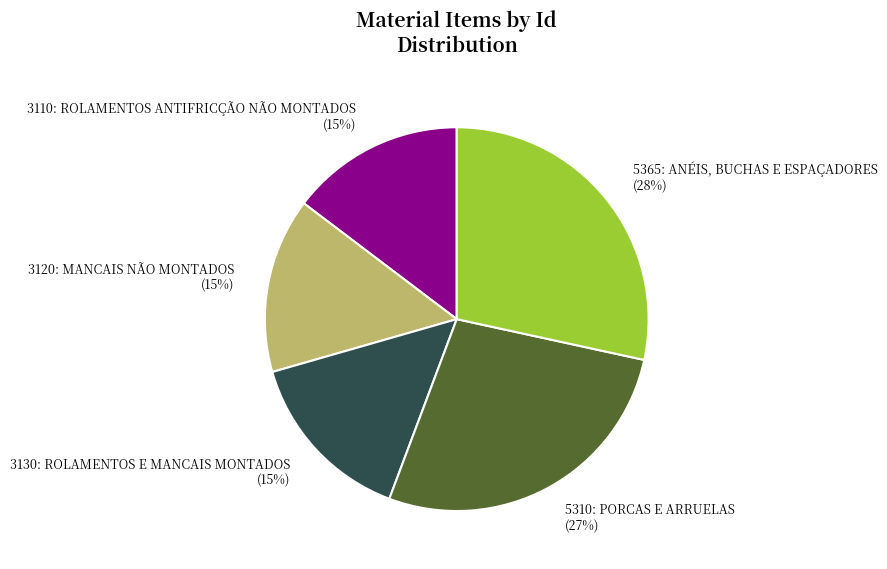

Does any single category account for the majority?

No